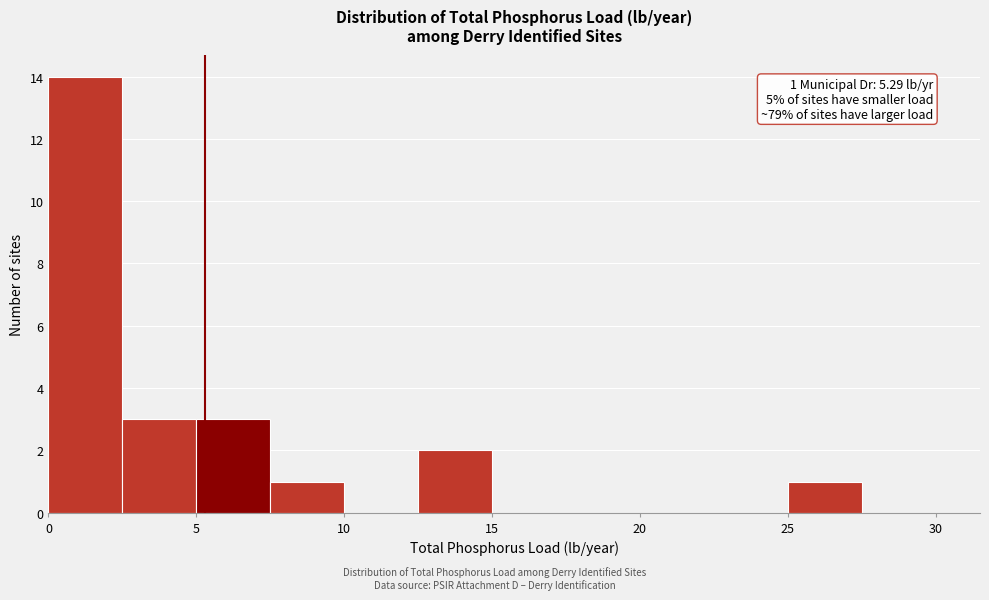

Which range on the x-axis has the tallest bar?

0.0 to 2.5